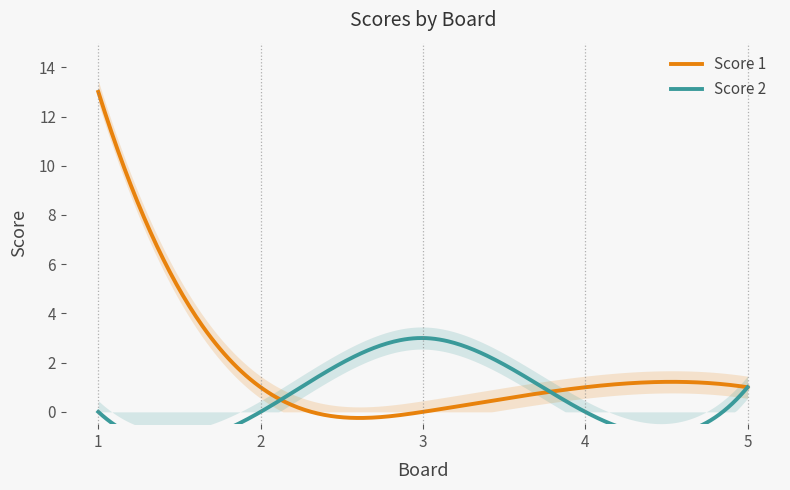

True or false: Score 1 and Score 2 intersect in this chart.

True